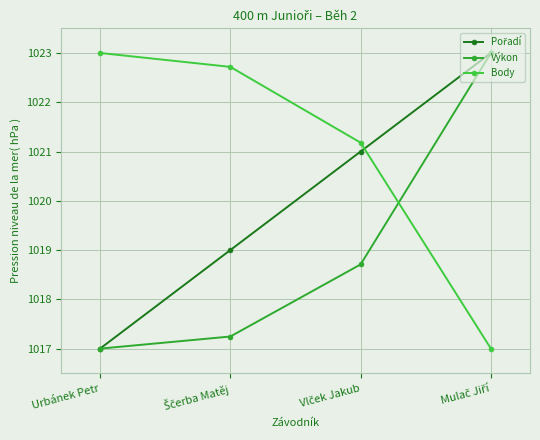

True or false: Body has more than 1 points higher than both neighbors.

False